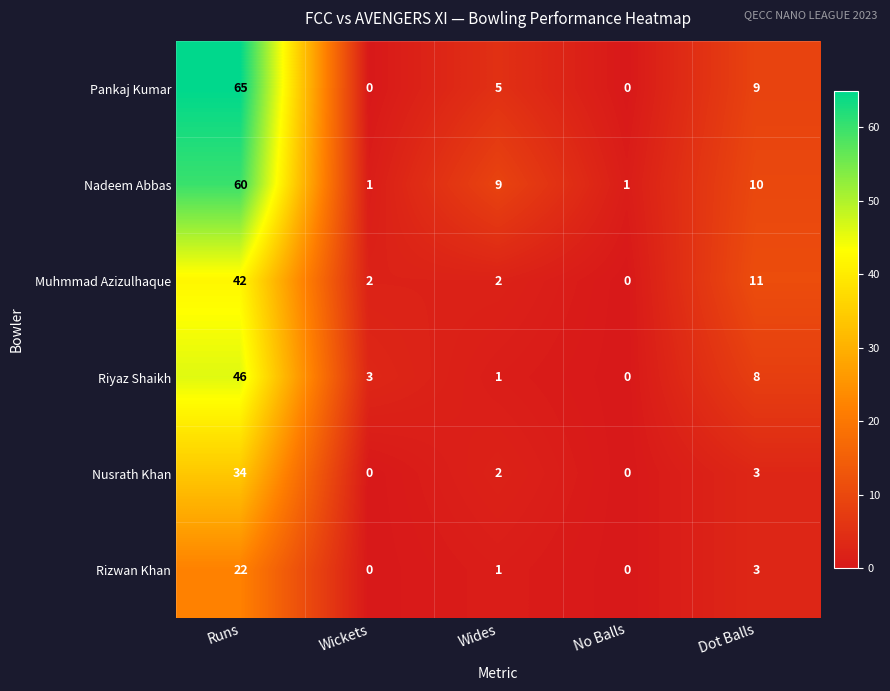

At which label does Nadeem Abbas first exceed 9?

Runs